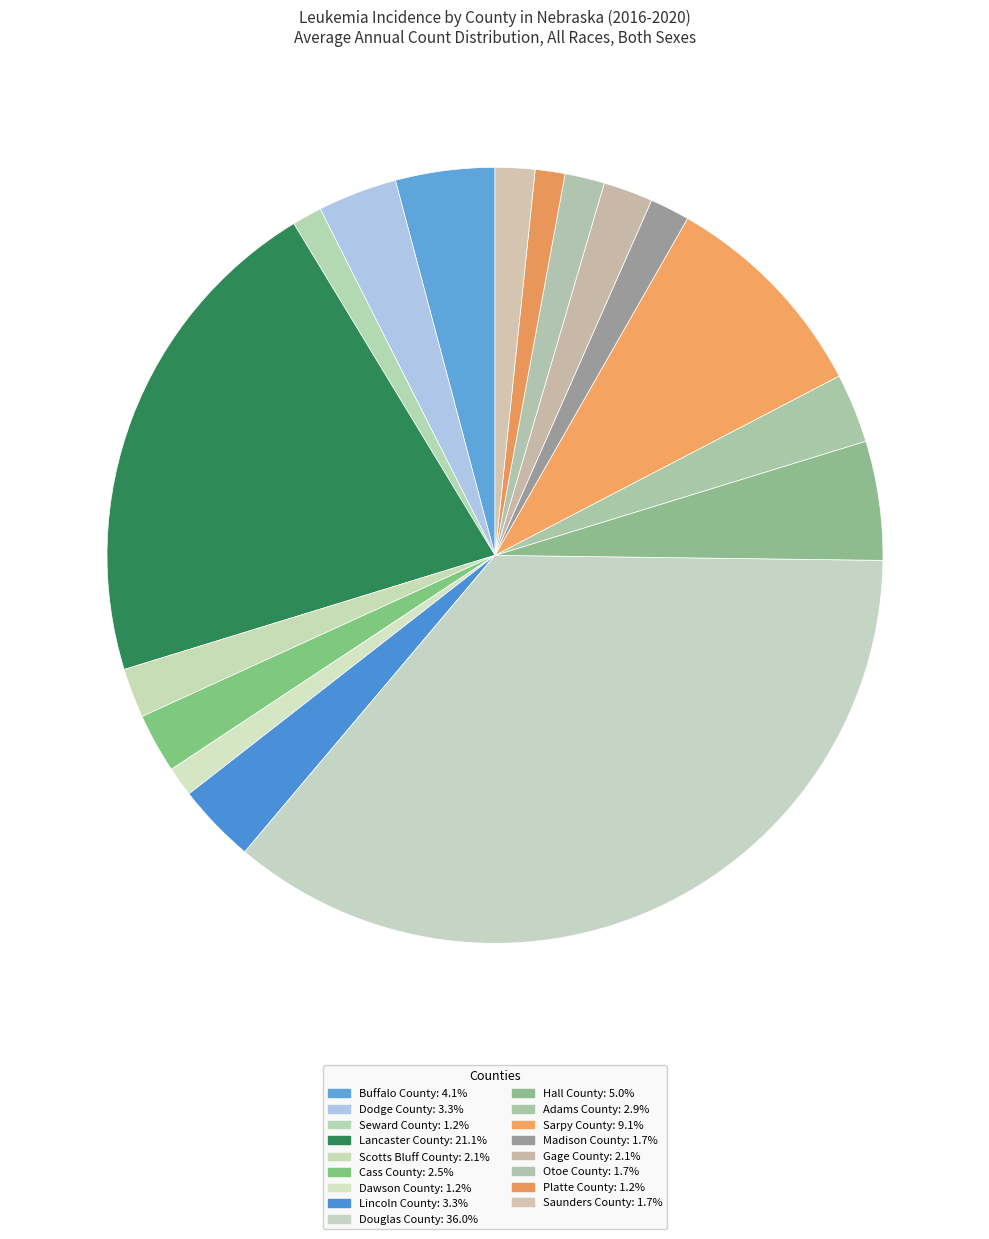

How many slices are in this pie chart?

17